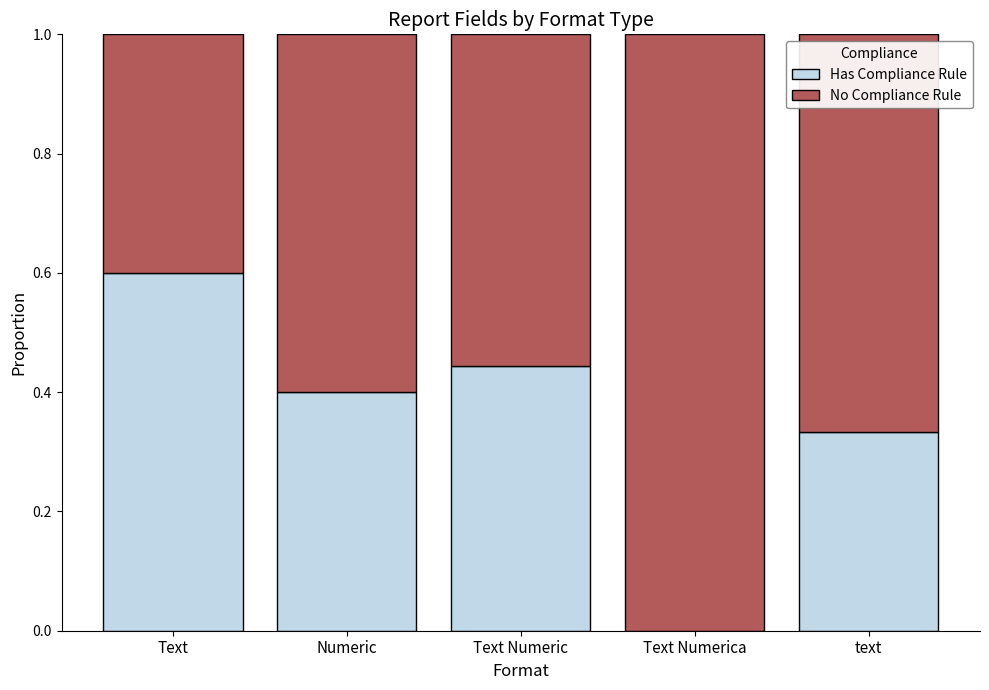

True or false: Has Compliance Rule has a value of 0.1 at Numeric.

False